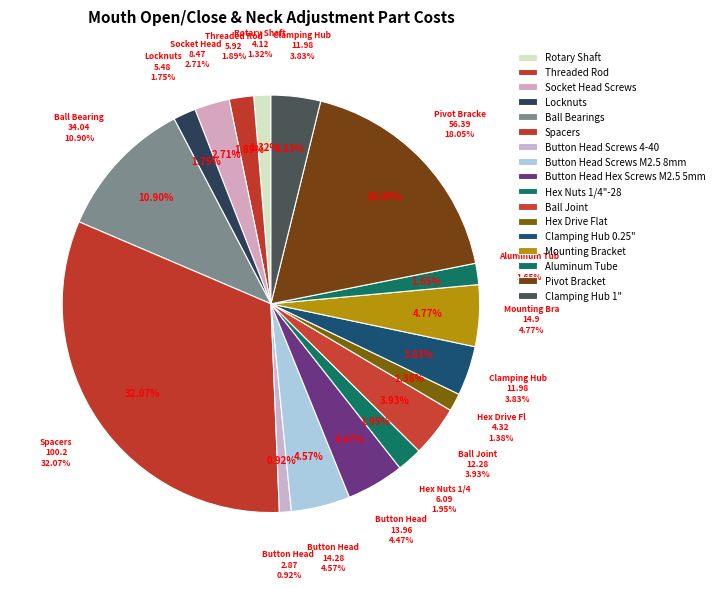

Rank the categories by value from highest to lowest.

Spacers, Pivot Bracket, Ball Bearings, Mounting Bracket, Button Head Screws M2.5 8mm, Button Head Hex Screws M2.5 5mm, Ball Joint, Clamping Hub 0.25", Clamping Hub 1", Socket Head Screws, Hex Nuts 1/4"-28, Threaded Rod, Locknuts, Aluminum Tube, Hex Drive Flat, Rotary Shaft, Button Head Screws 4-40